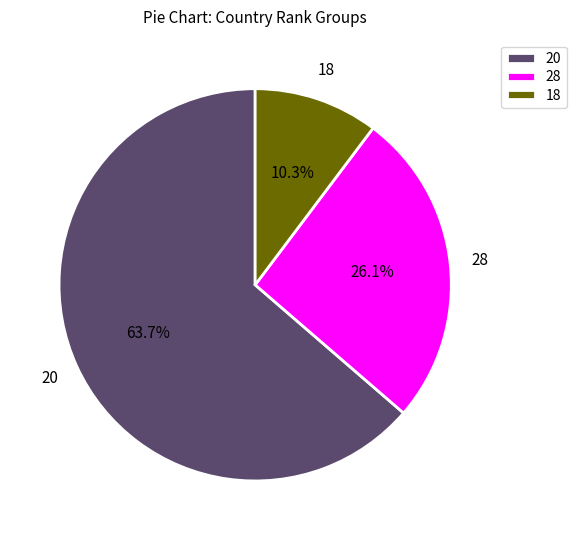

To the nearest percent, what is the difference between the 20 and 28 slice percentages?

38%